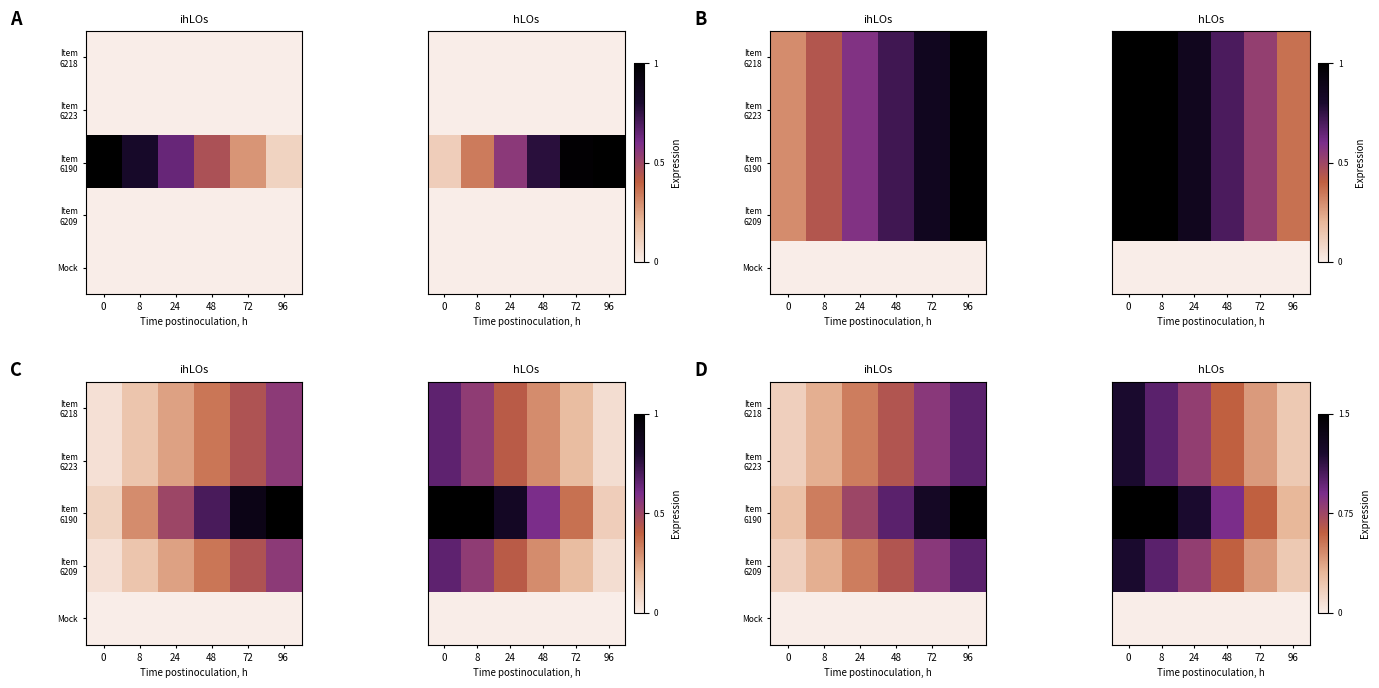

What is the approximate value of Item 6209 at 8?

1.0